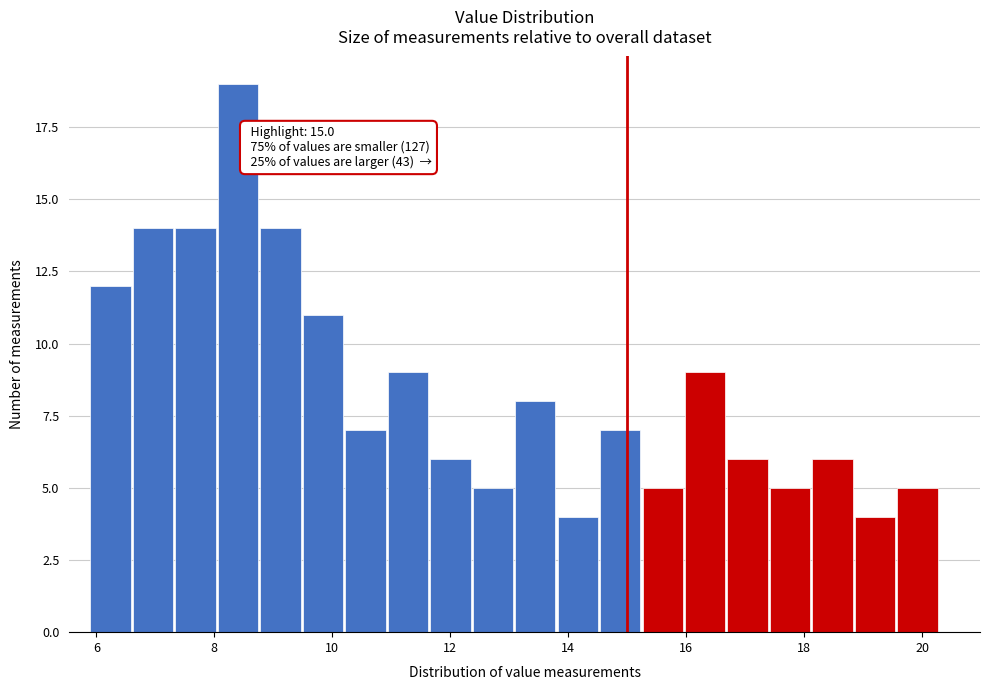

Around what value on the x-axis is the tallest bar? Give the approximate position of its centre, as read against the axis.

8.4